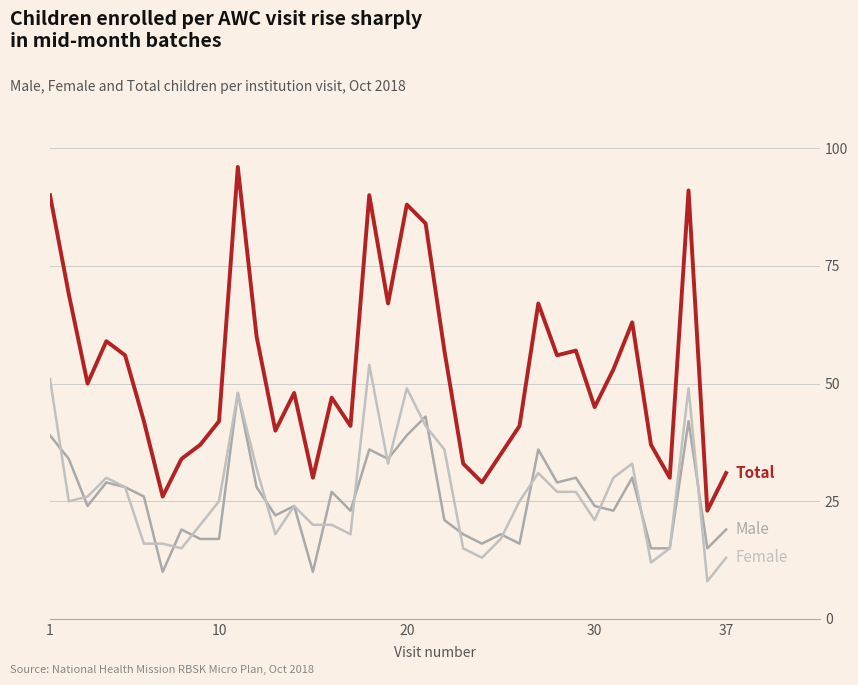

Does the chart display data point markers on the line(s)?

No